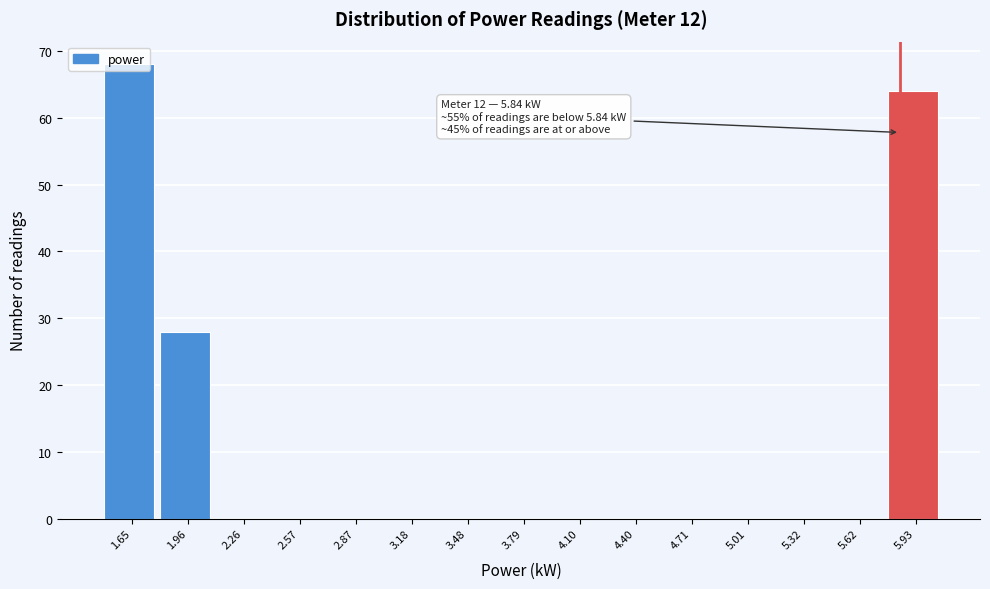

Which range on the x-axis has the tallest bar?

1.50 to 1.80